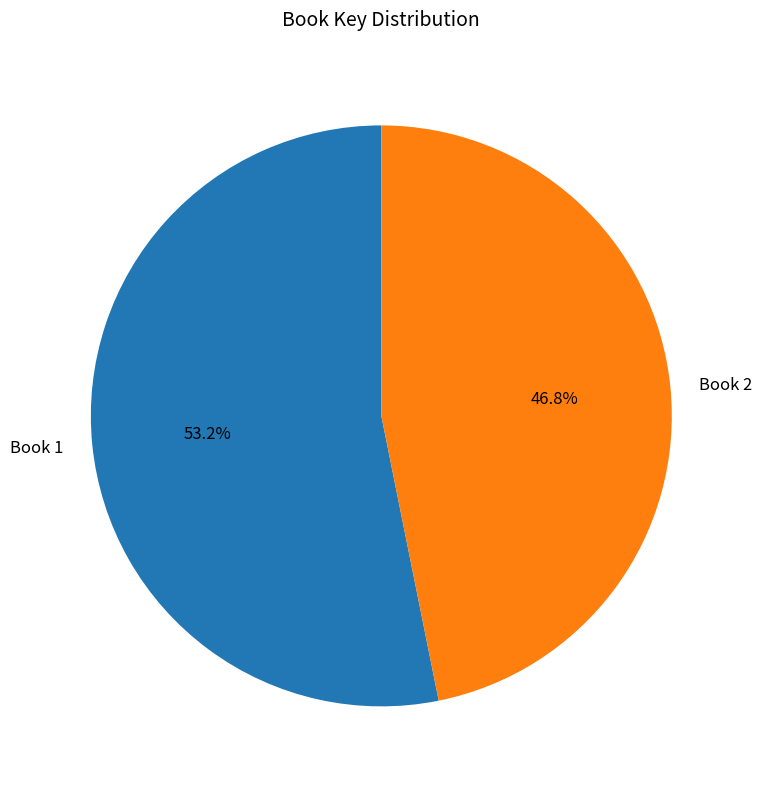

What is the ratio of the value at Book 1 to the value at Book 2?

1.1